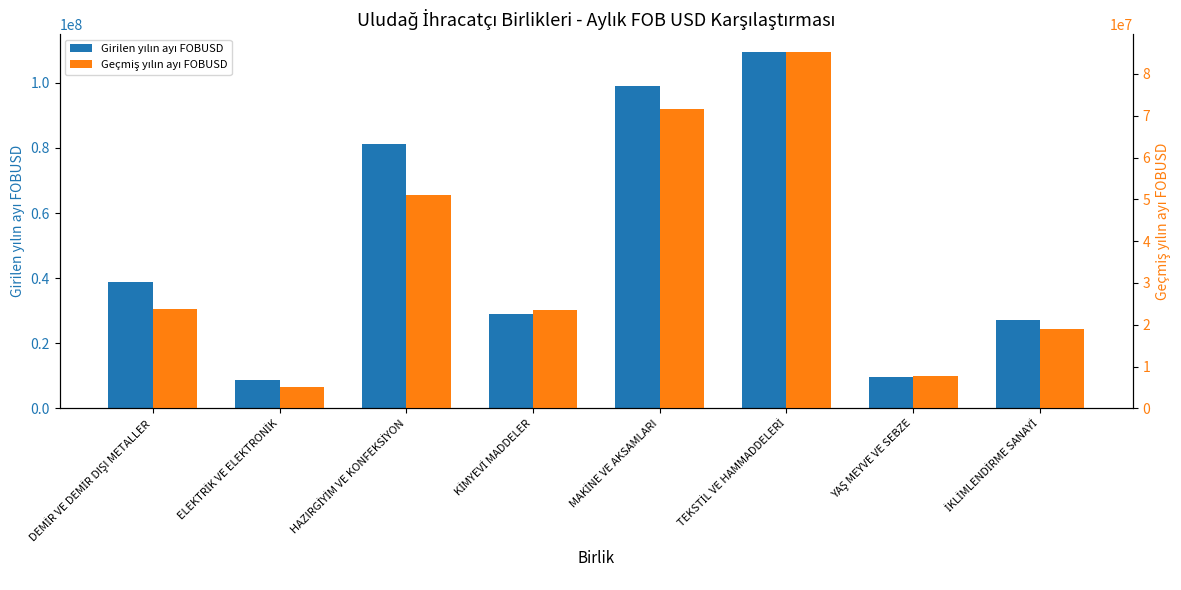

What is the label of the 4th bar from the left?

KİMYEVİ MADDELER